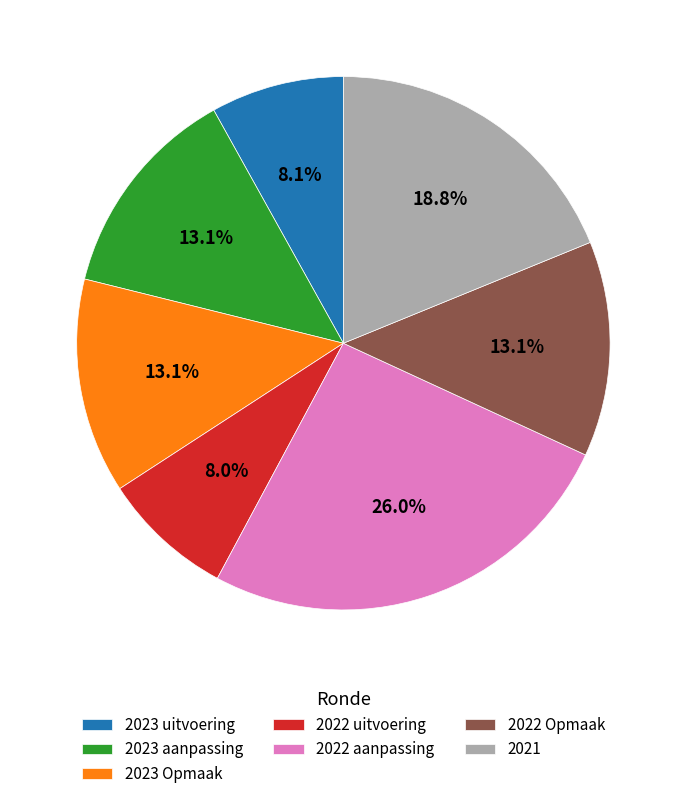

Combined, what portion of the pie is 2023 uitvoering and 2022 aanpassing?

34.0%